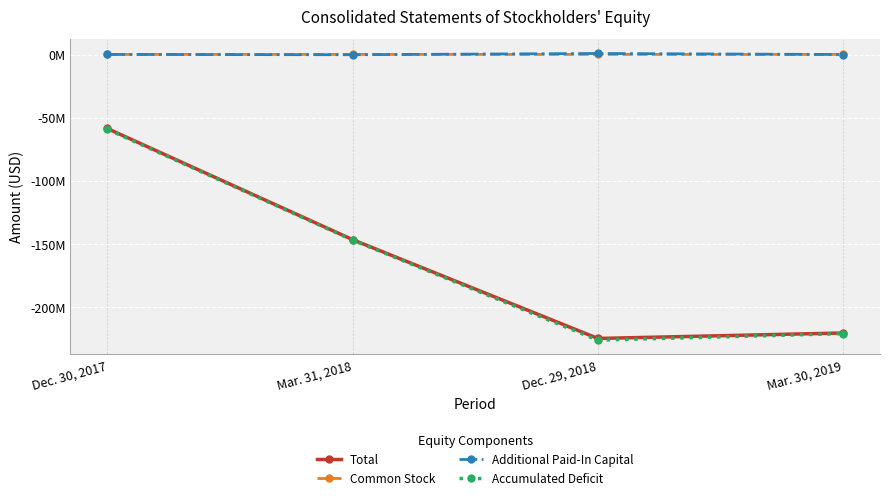

At Dec. 29, 2018, list the series in order from smallest to largest.

Accumulated Deficit, Total, Common Stock, Additional Paid-In Capital